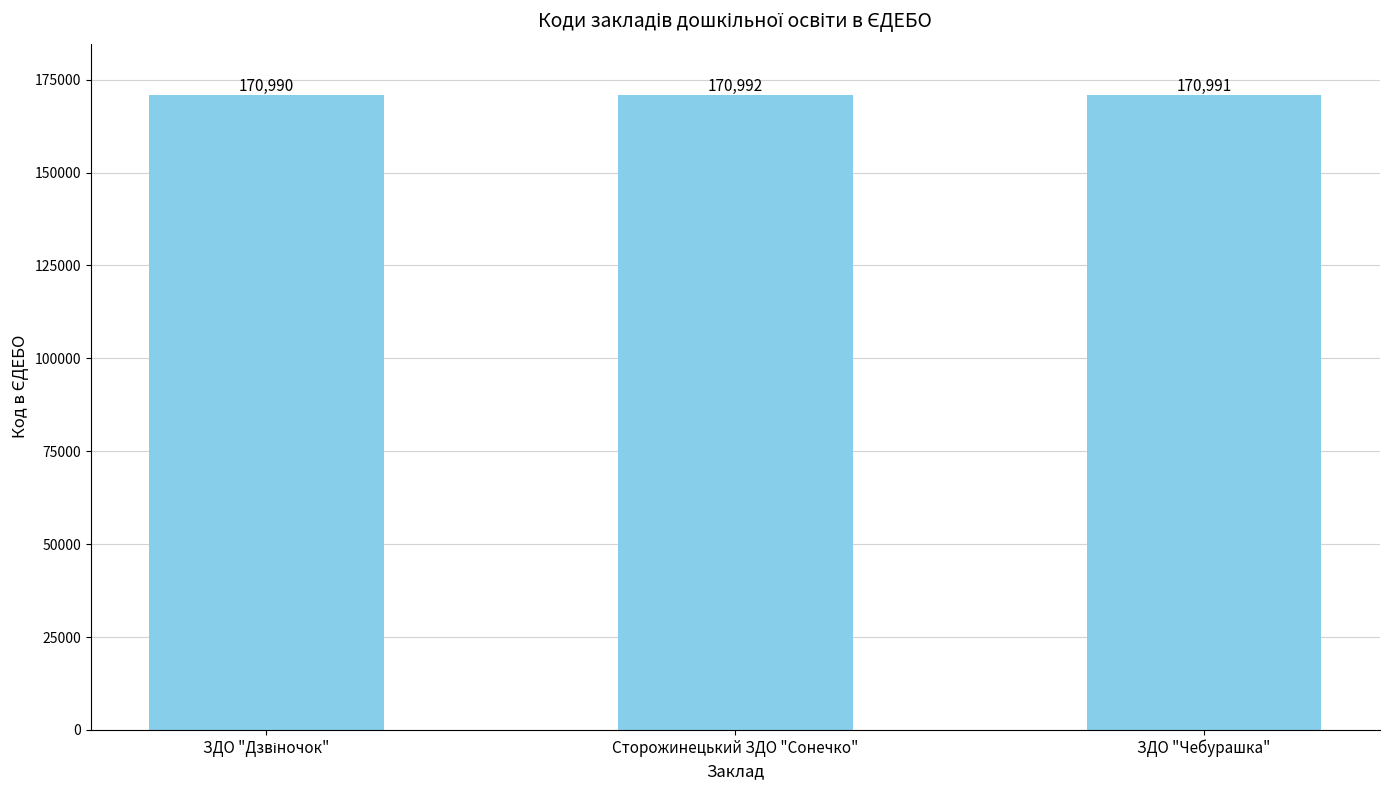

What is the sum of all values?

512973